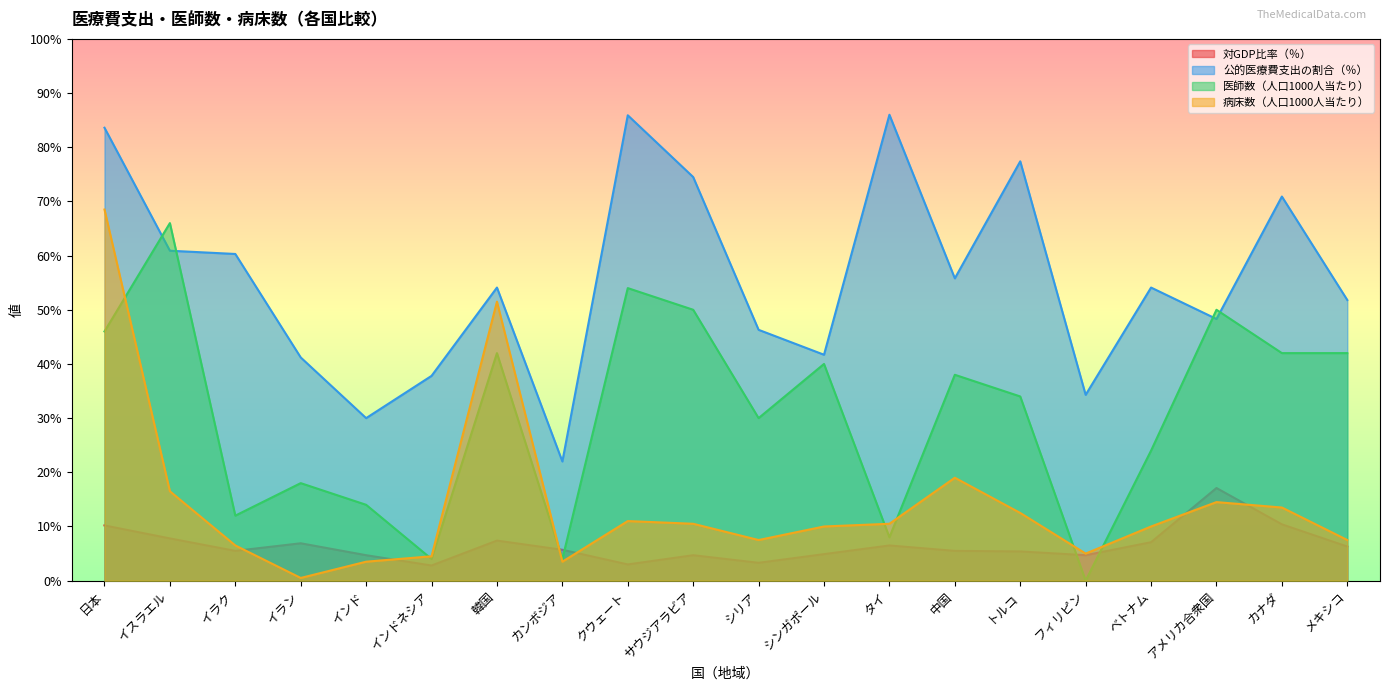

Which category has the highest value across all series?

タイ